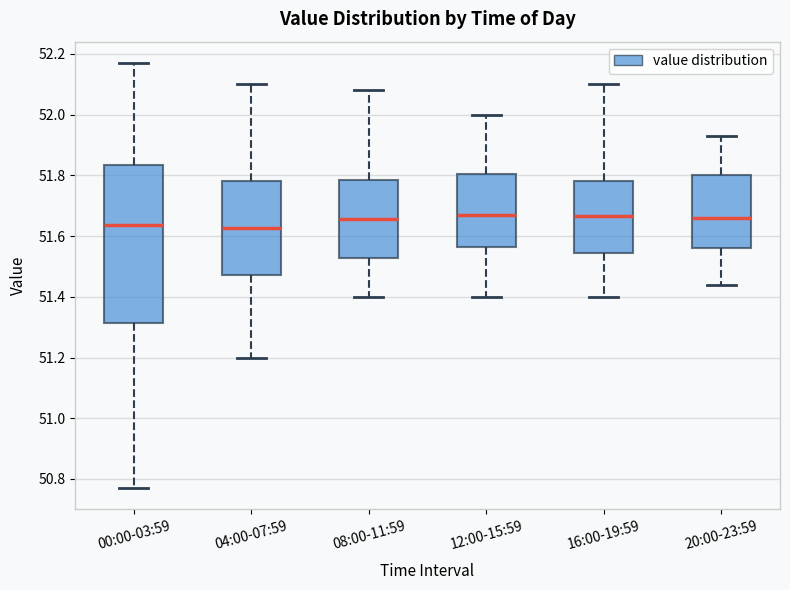

Where is the lower edge of the box for 16:00-19:59 on the y-axis? The values are not printed on the chart, so give them approximately, as read against the axis.

51.54